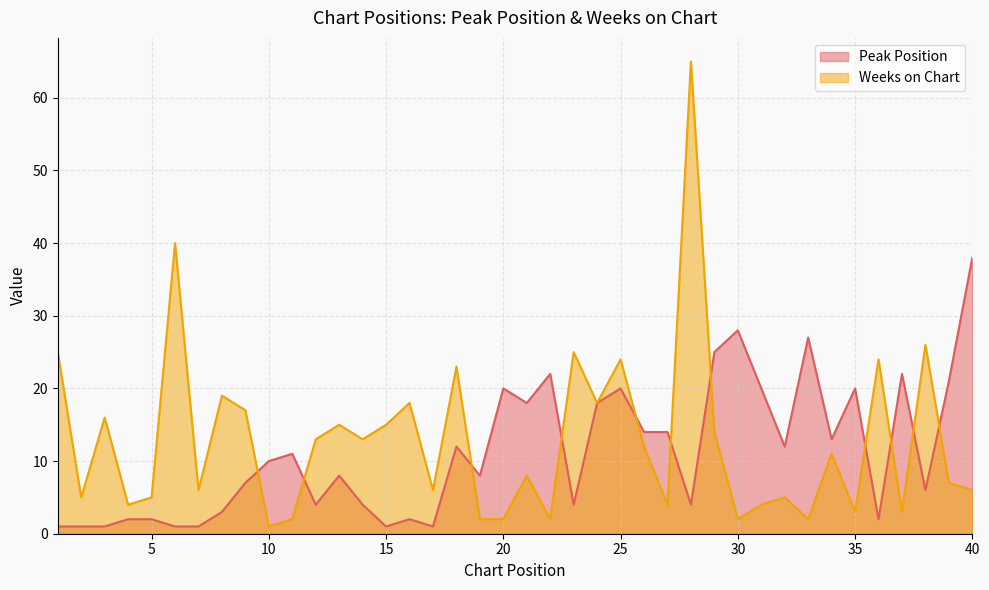

What are all the series names shown in the legend?

Peak Position, Weeks on Chart